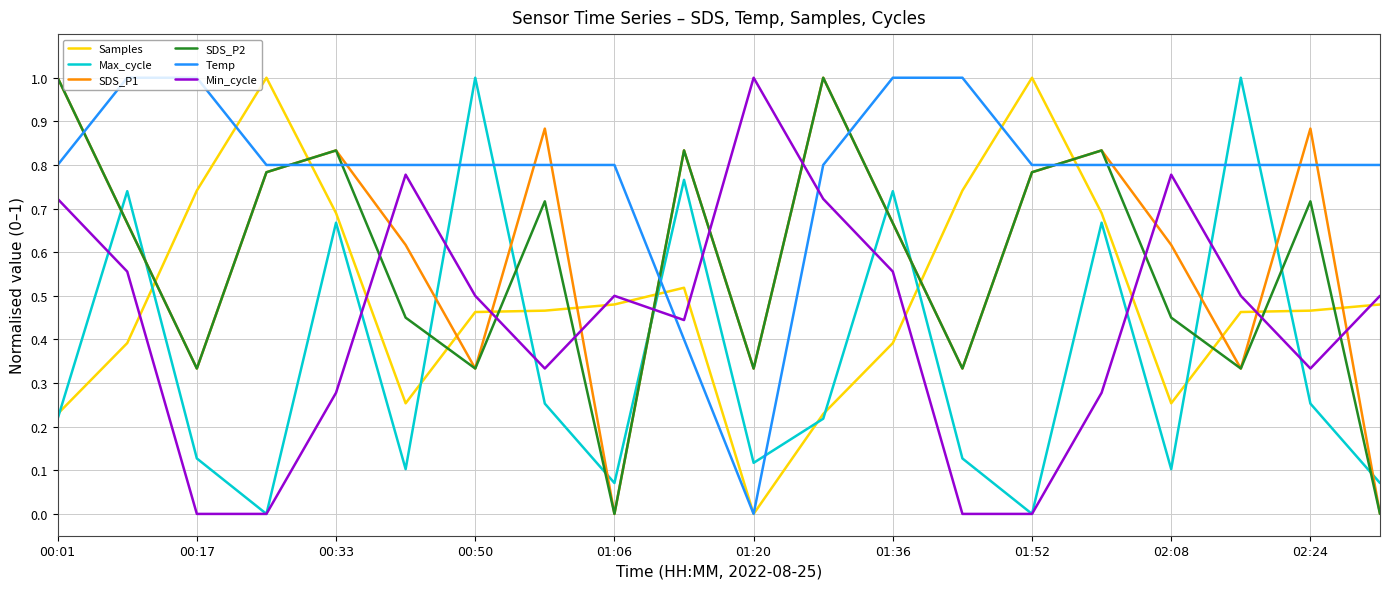

True or false: SDS_P2 and Min_cycle cross at least once.

True